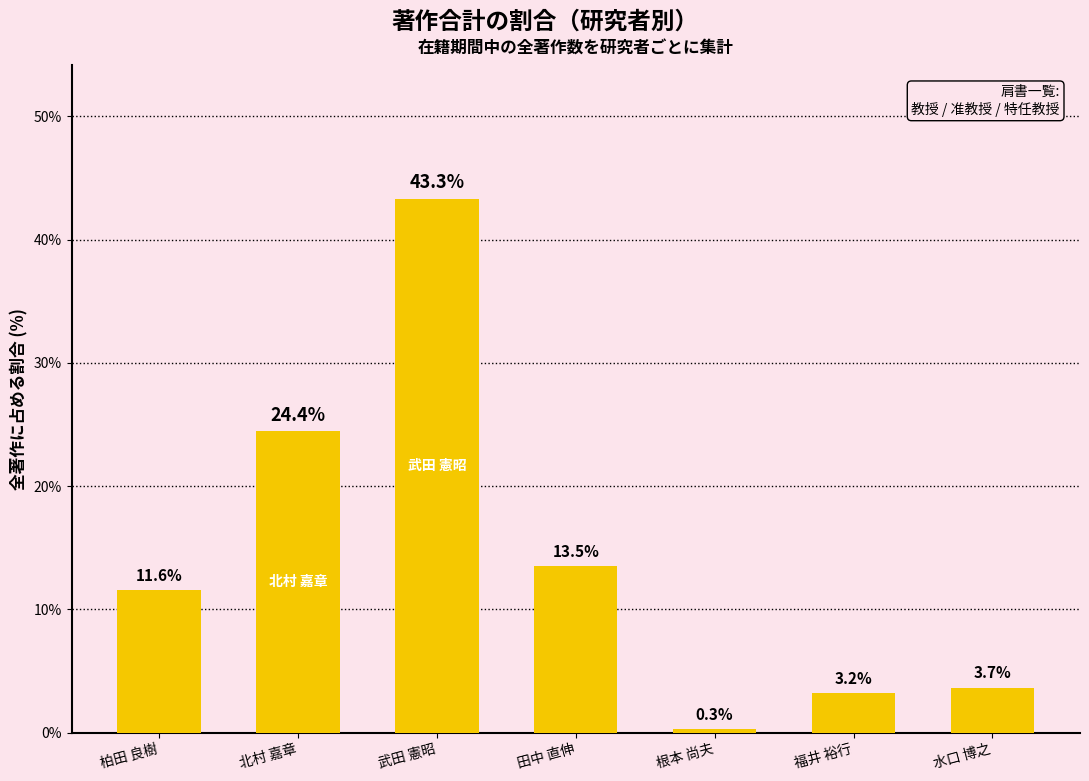

Rank the categories by value from highest to lowest.

武田 憲昭, 北村 嘉章, 田中 直伸, 柏田 良樹, 水口 博之, 福井 裕行, 根本 尚夫